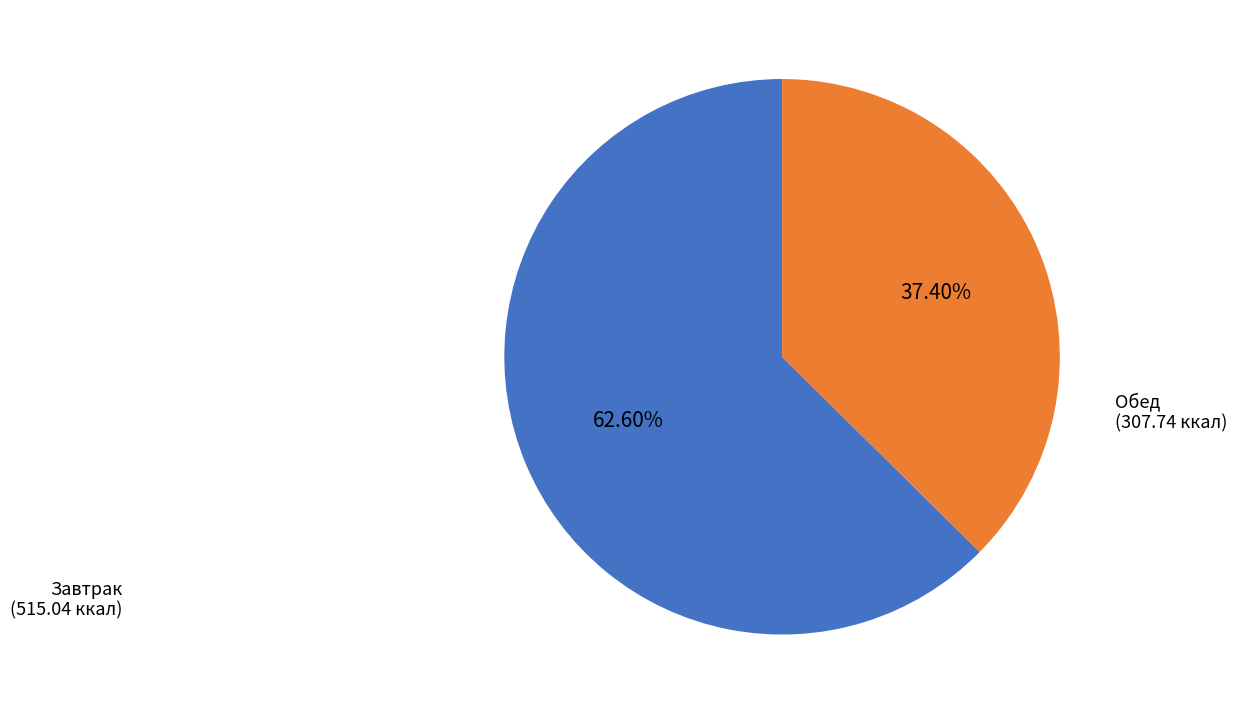

Is there any slice that represents more than half of the pie?

Yes